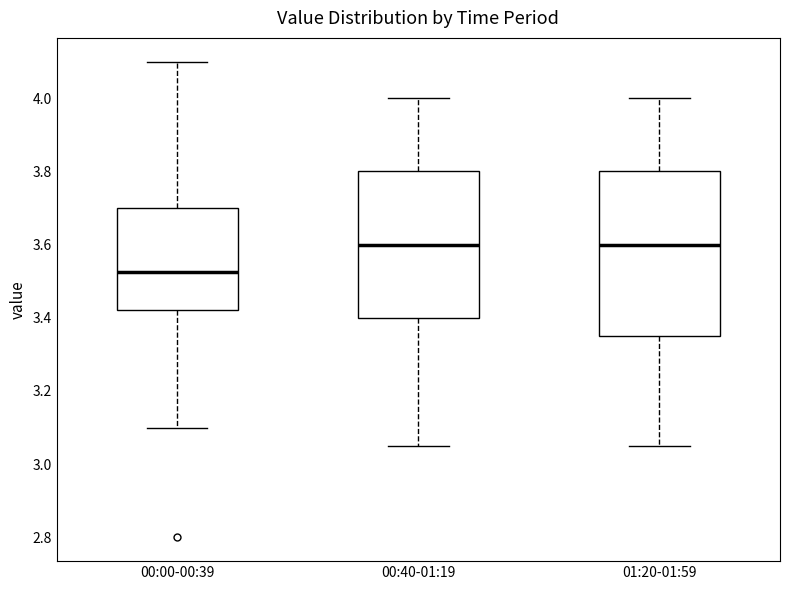

Which box's median line is the lowest?

00:00-00:39